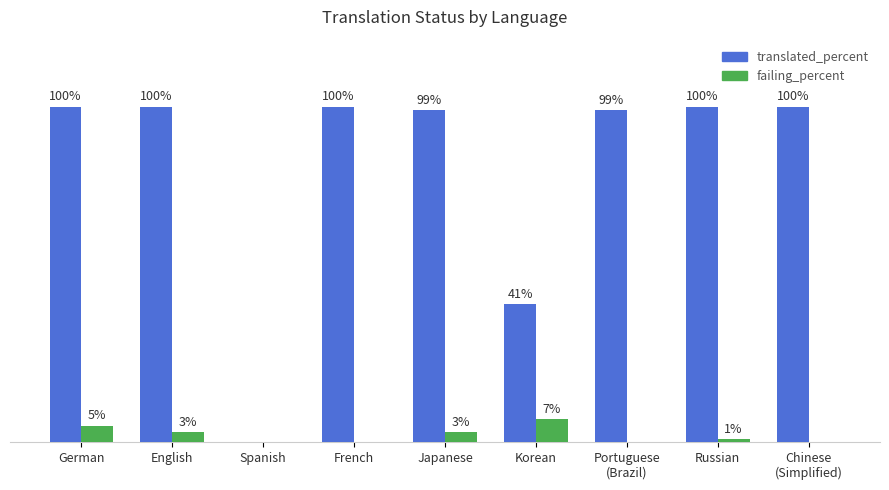

Which series has the largest total across all categories?

translated_percent